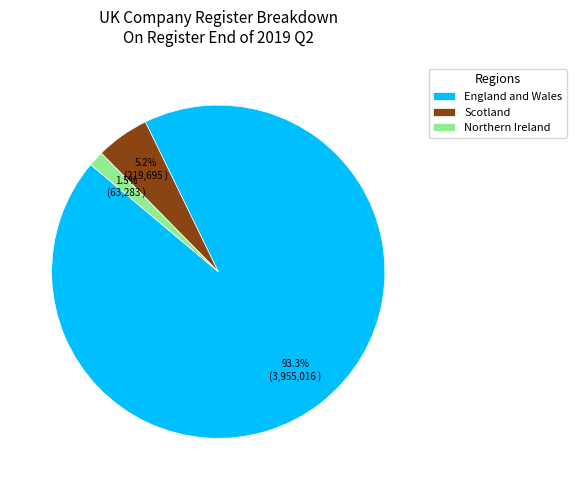

Is there a majority slice in this chart?

Yes